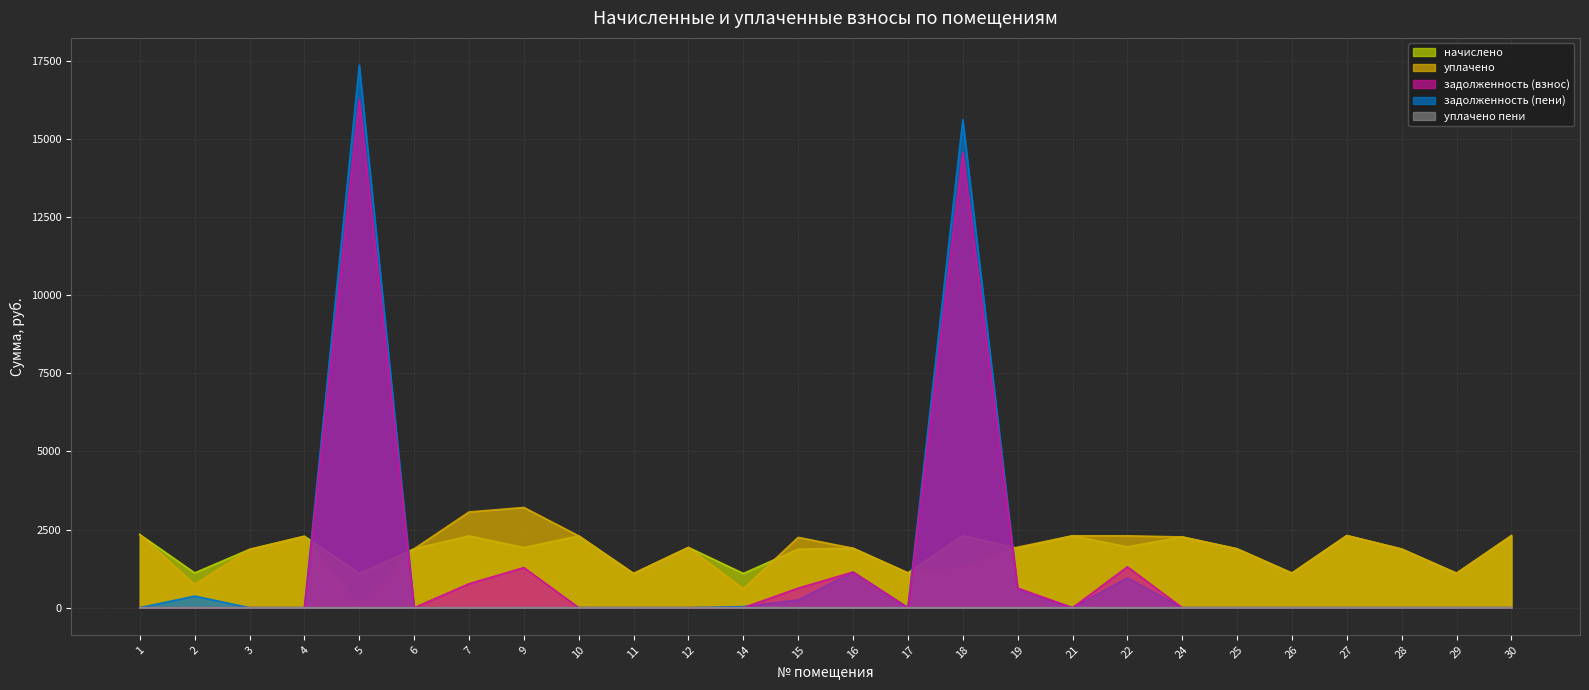

Where is уплачено nearest to the value 1603?

3